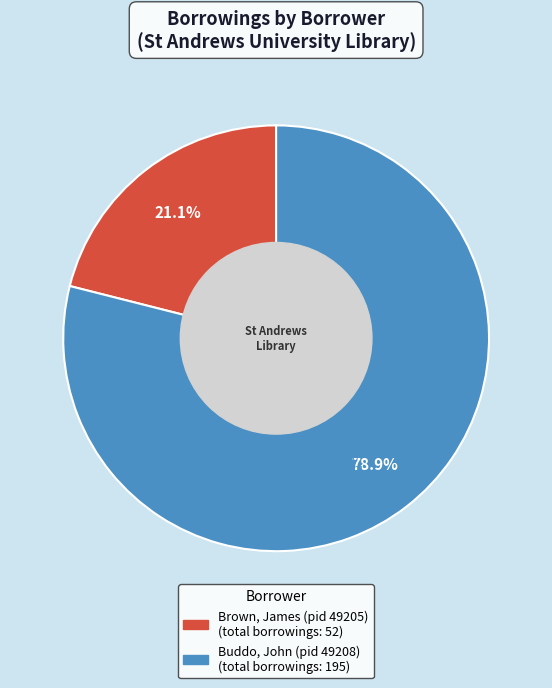

Which slice represents more than half of the pie?

Buddo, John (pid 49208)